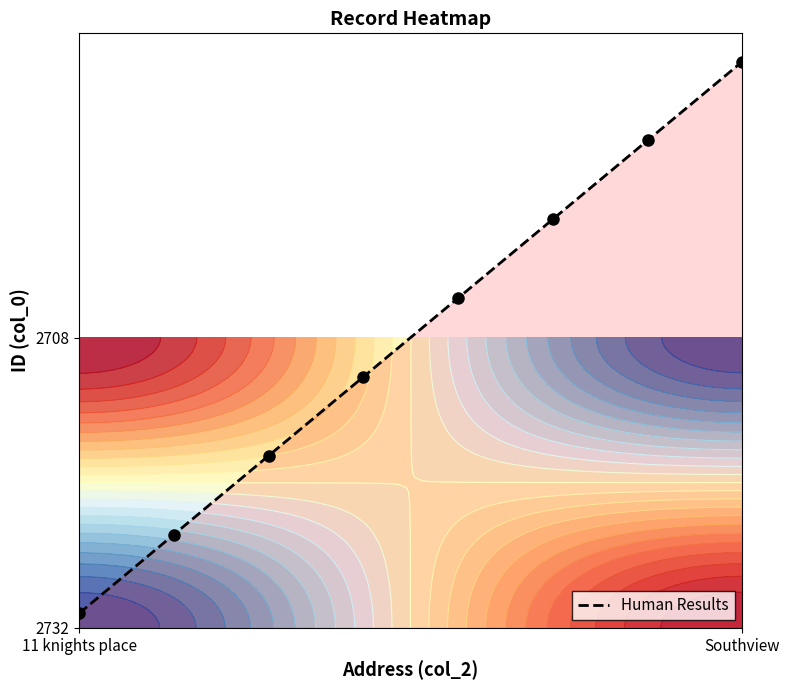

Reading left to right, list all the values displayed in this chart.

0.1	0.3	0.6	0.9	1.1	1.4	1.7	1.9